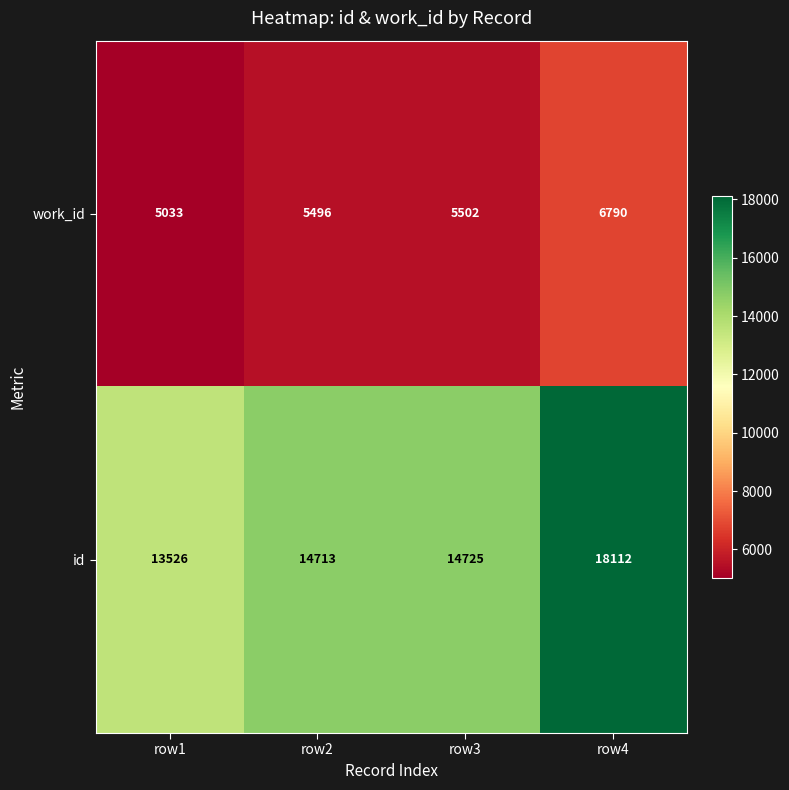

What is the average value of the work_id series?

5705